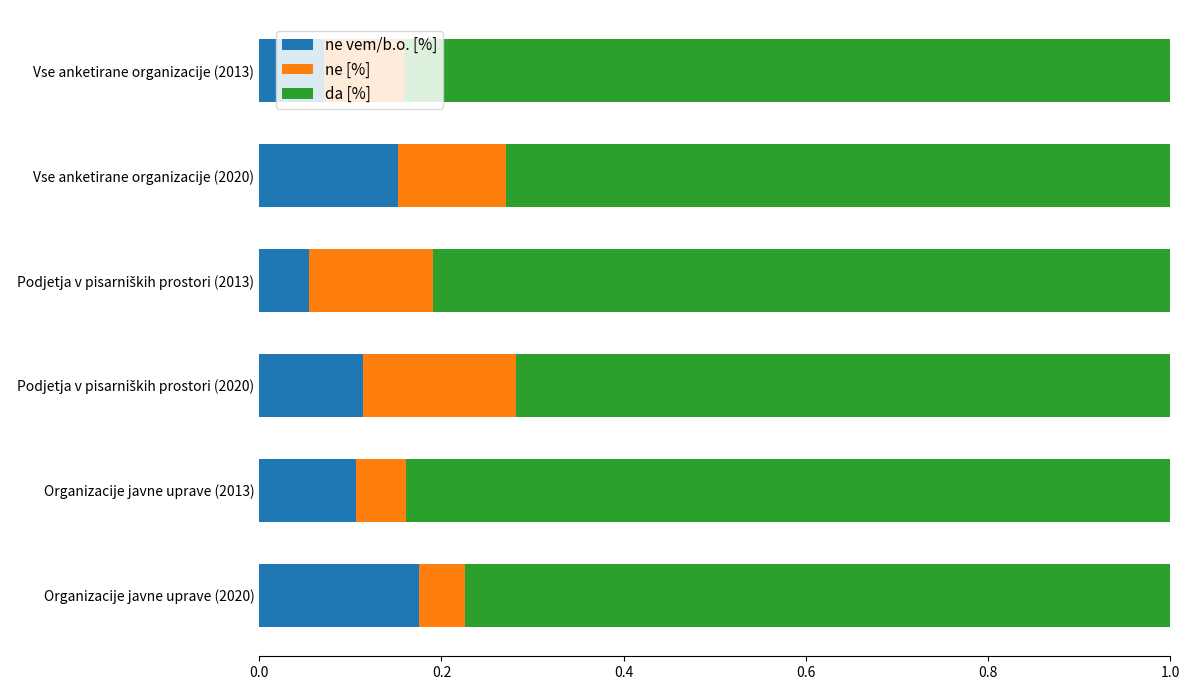

Which category has the highest value in the ne vem/b.o. [%] series?

Organizacije javne uprave (2020)